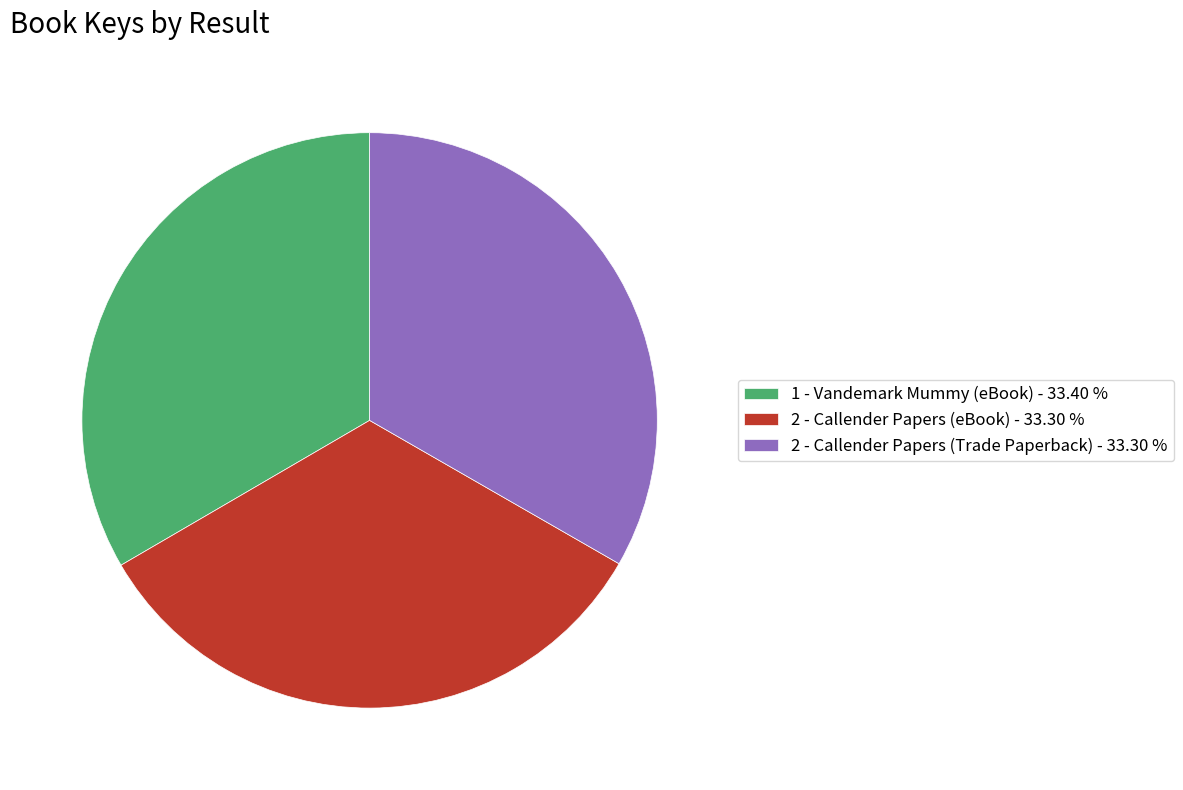

Is 1 - Vandemark Mummy (eBook) - 33.40 % the majority of the pie?

No